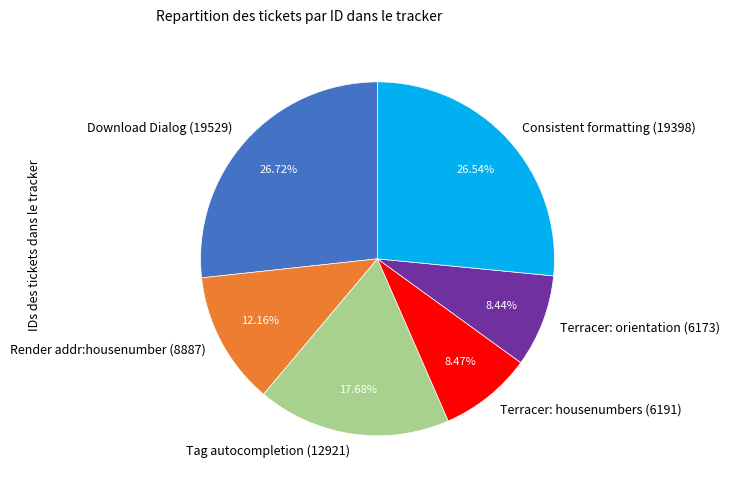

To the nearest percent, what portion does Download Dialog (19529) represent?

27%